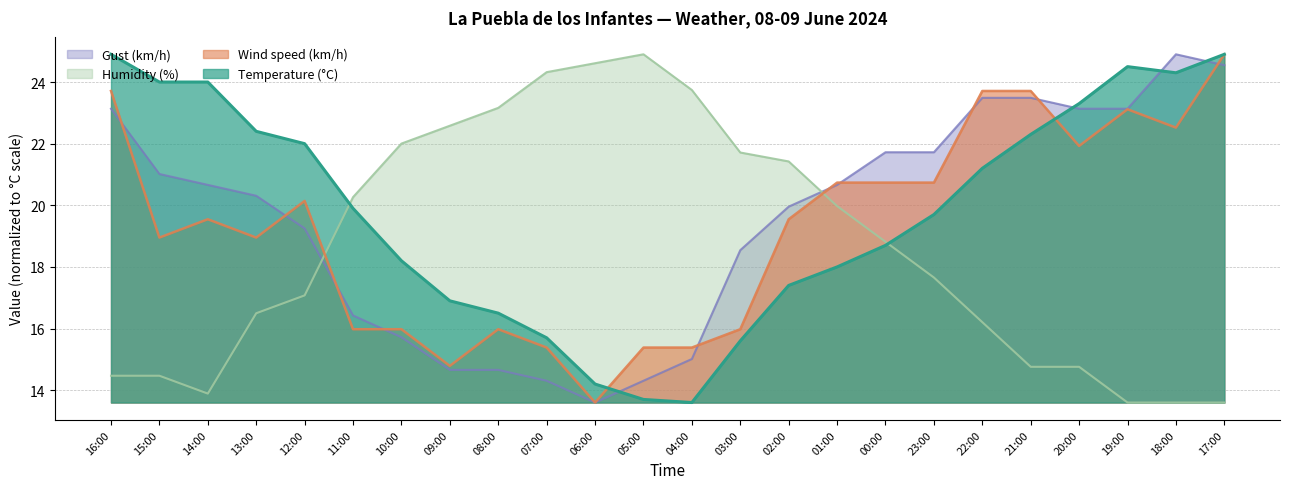

What is the difference between the Wind speed (km/h) values at 08:00 and 19:00?

7.1